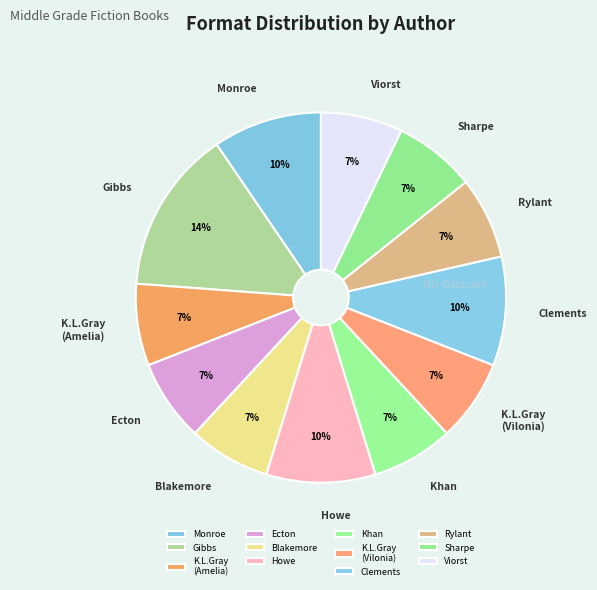

Which category has the smallest portion of the pie?

Kristin L. Gray (Amelia)